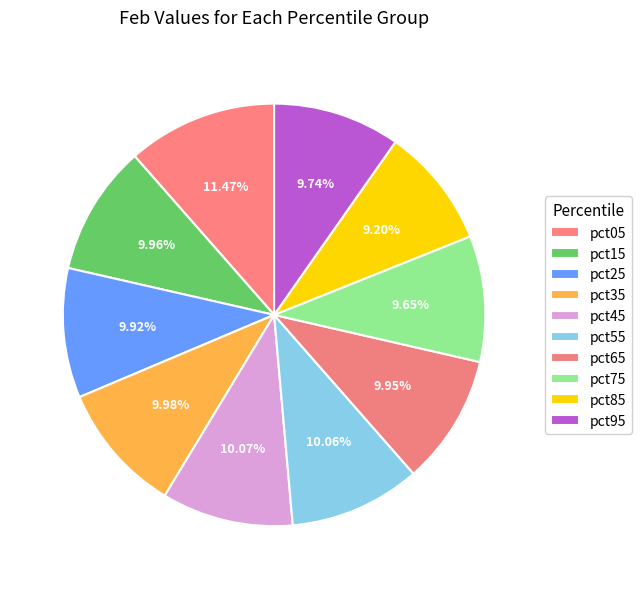

Does pct05 represent more than half of the total?

No